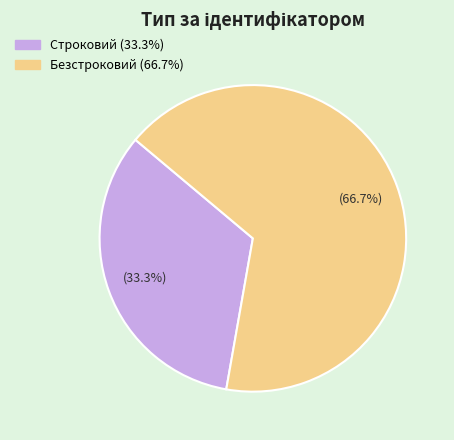

True or false: Безстроковий accounts for 67% of the total.

True